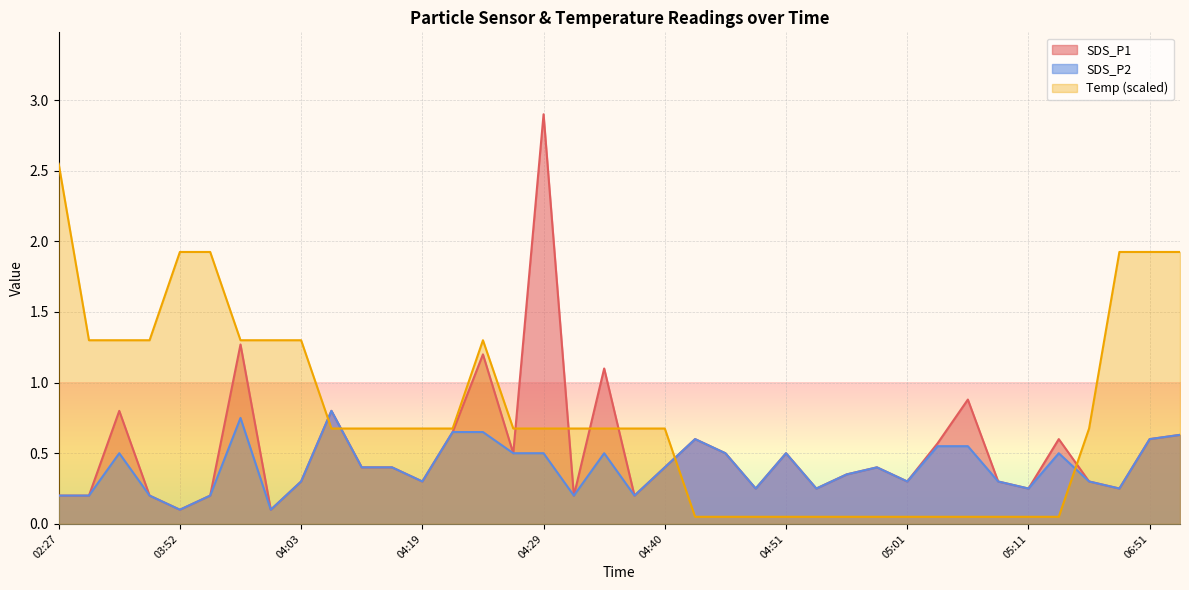

What is the value of the SDS_P2 point at the 14th from the left?

0.7